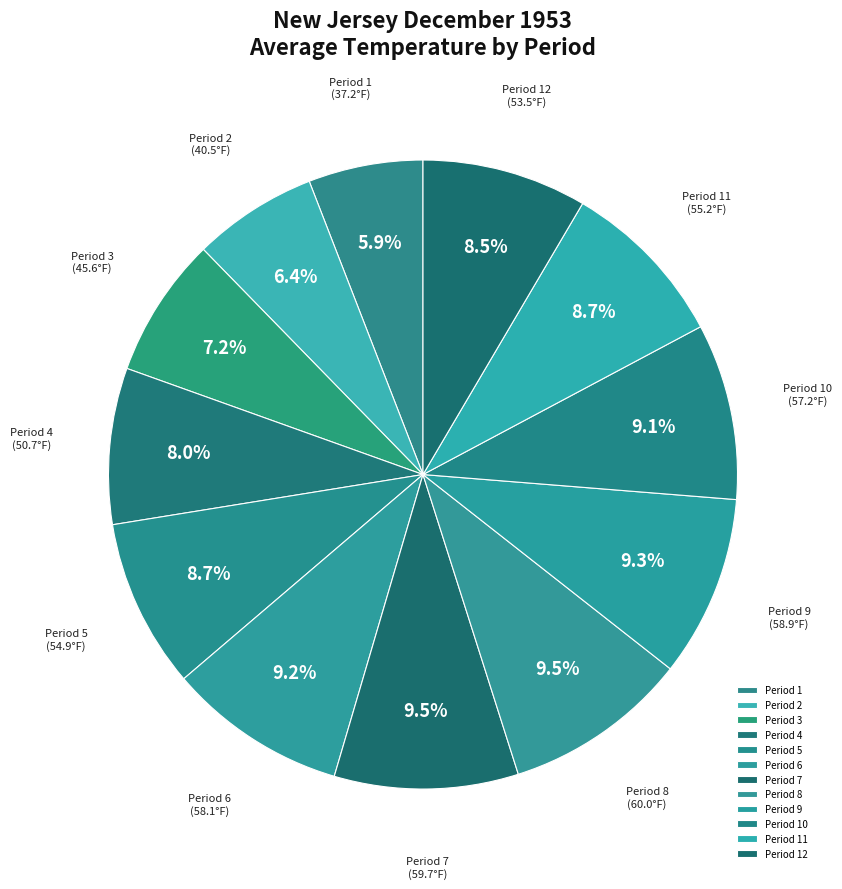

Is there any slice that represents more than half of the pie?

No